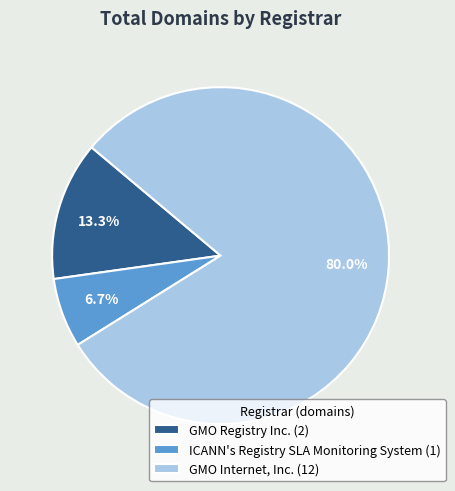

How many segments does this pie chart have?

3